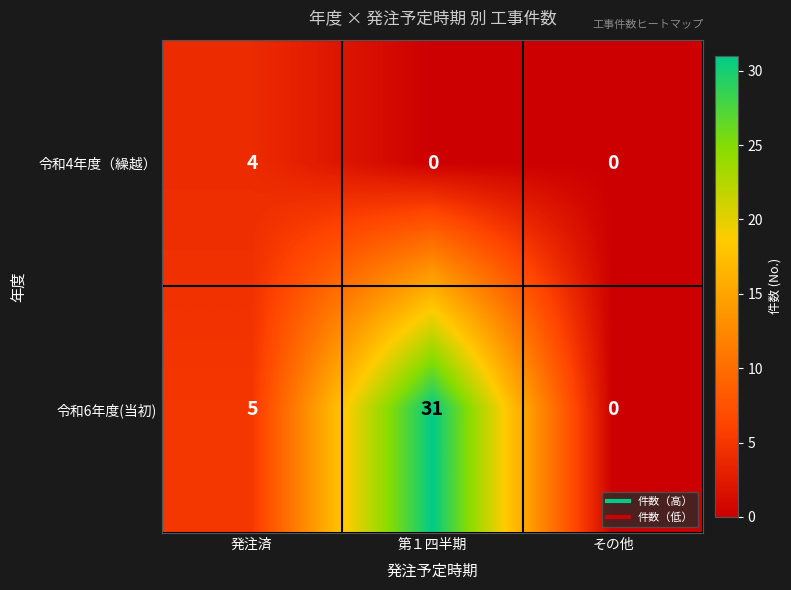

The value of 令和4年度（繰越） at 第１四半期 is -1. True or false?

False